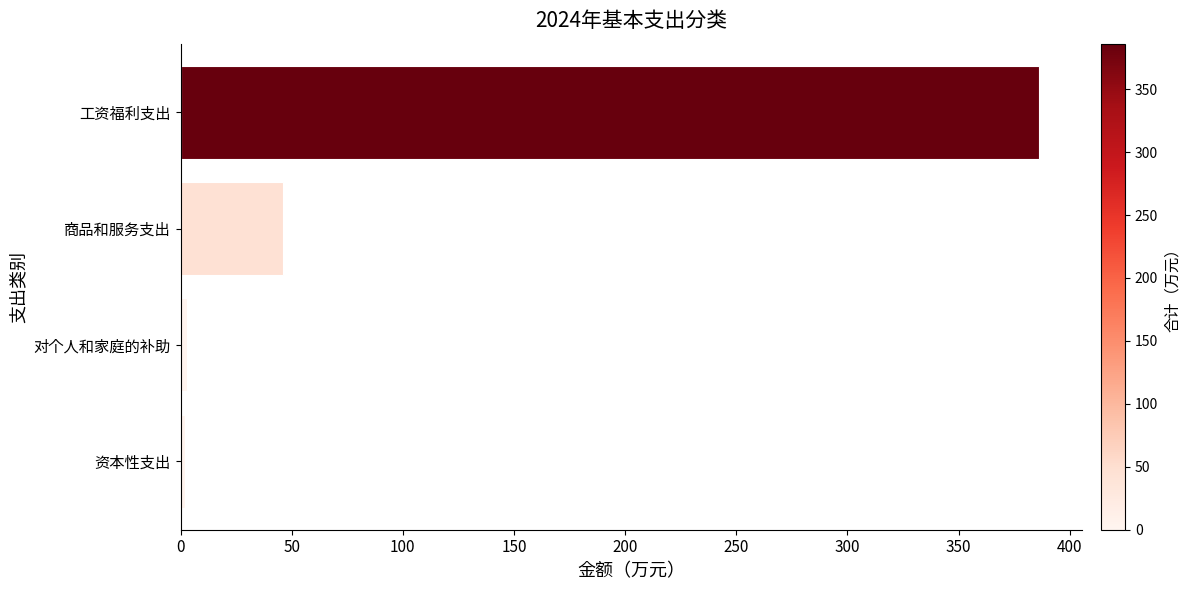

What is the label of the 1st bar from the bottom?

资本性支出